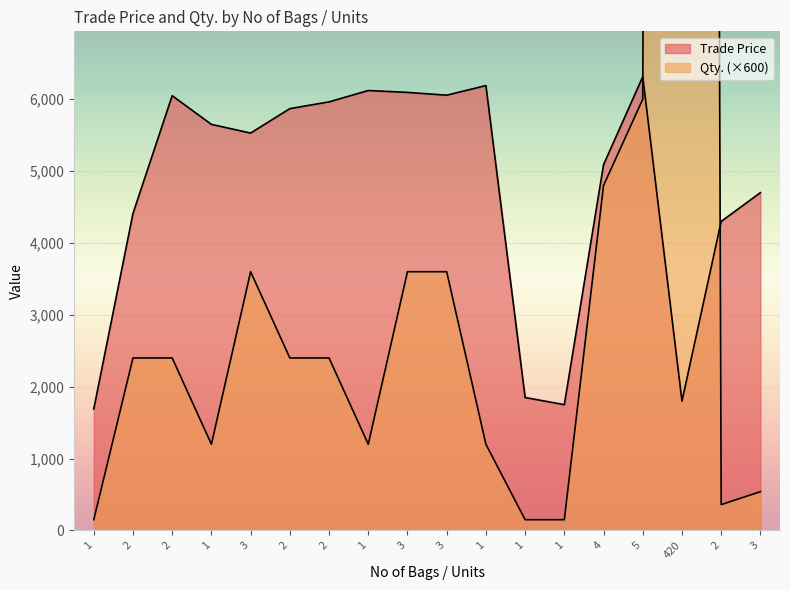

Is the value of Qty. at 1 greater than the value of Trade Price at 1?

No